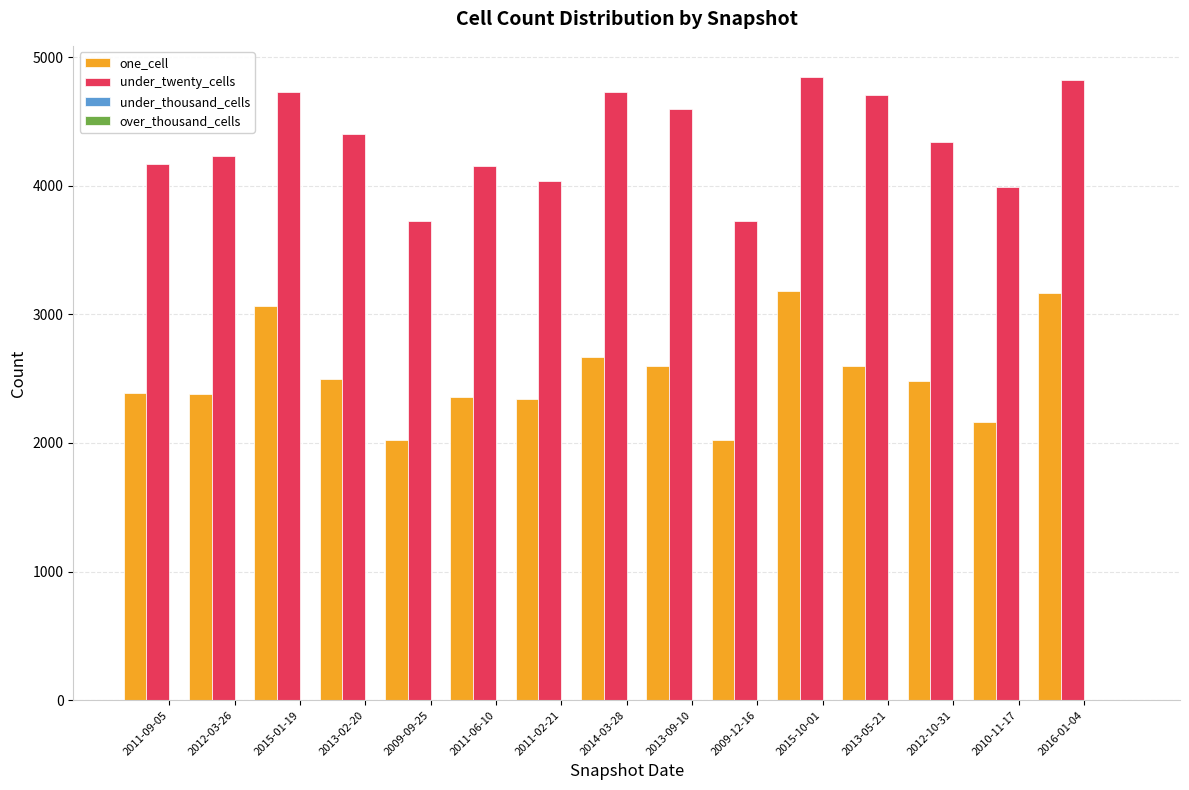

At how many categories does at least one series exceed 2773?

15